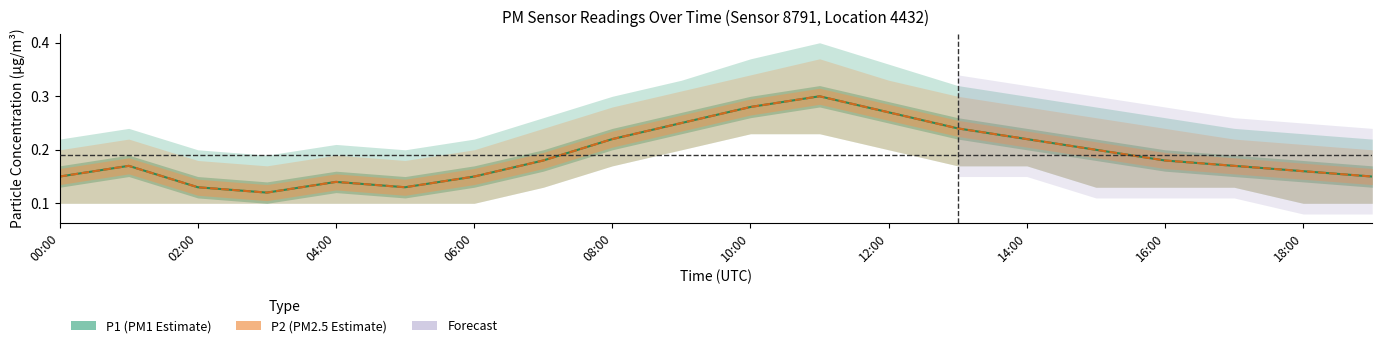

True or false: P1 (PM1 central) and P2 (PM2.5 central) cross at least once.

False